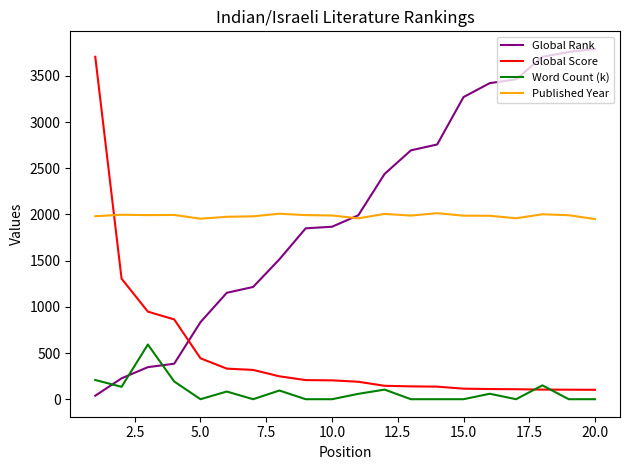

What are all the series names shown in the legend?

Global Rank, Global Score, Word Count (k), Published Year